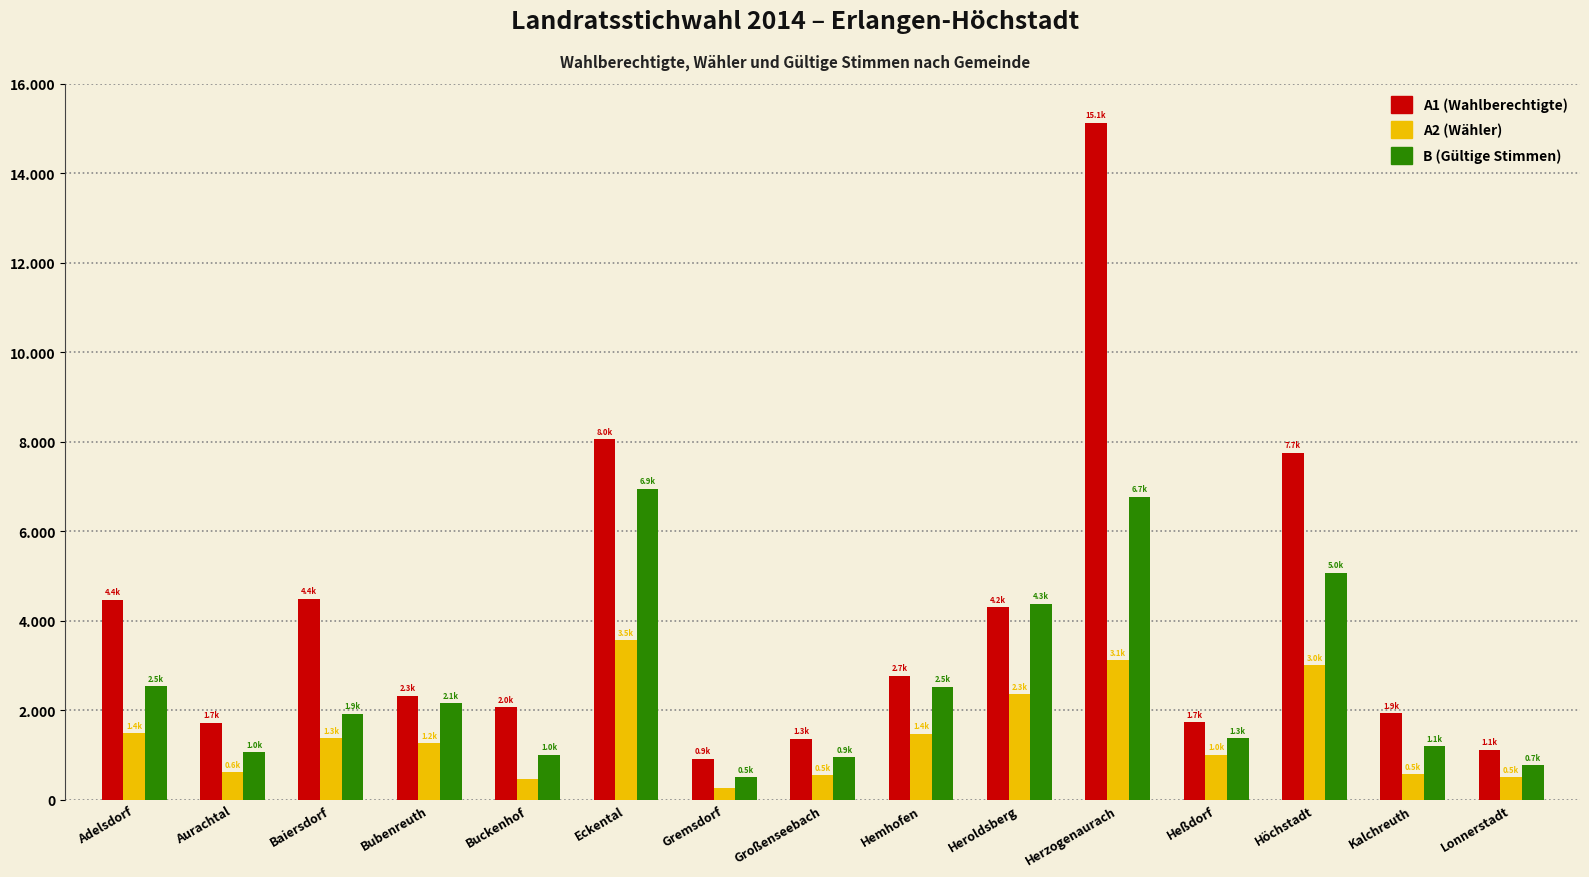

Are the bars horizontal?

No